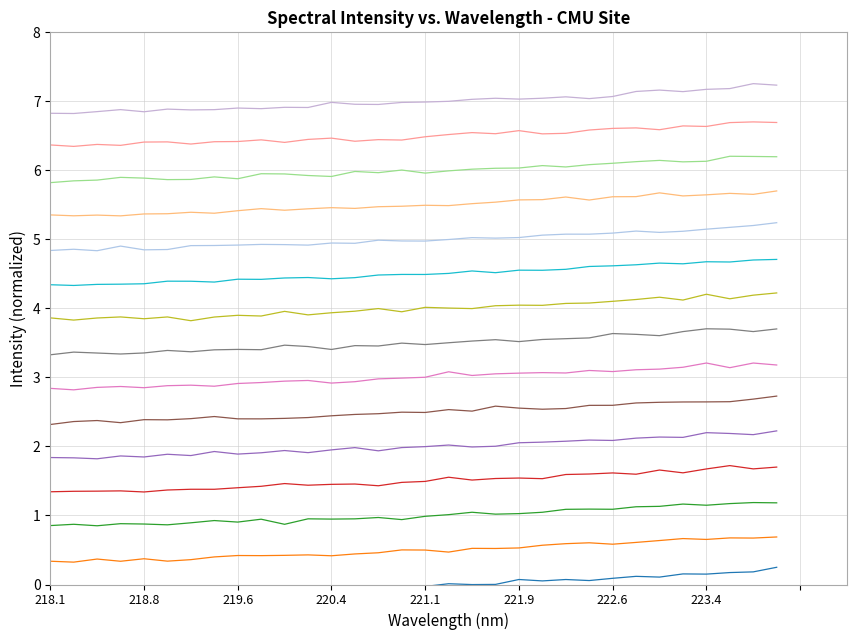

What is the label of the 16th point from the right?

221.1